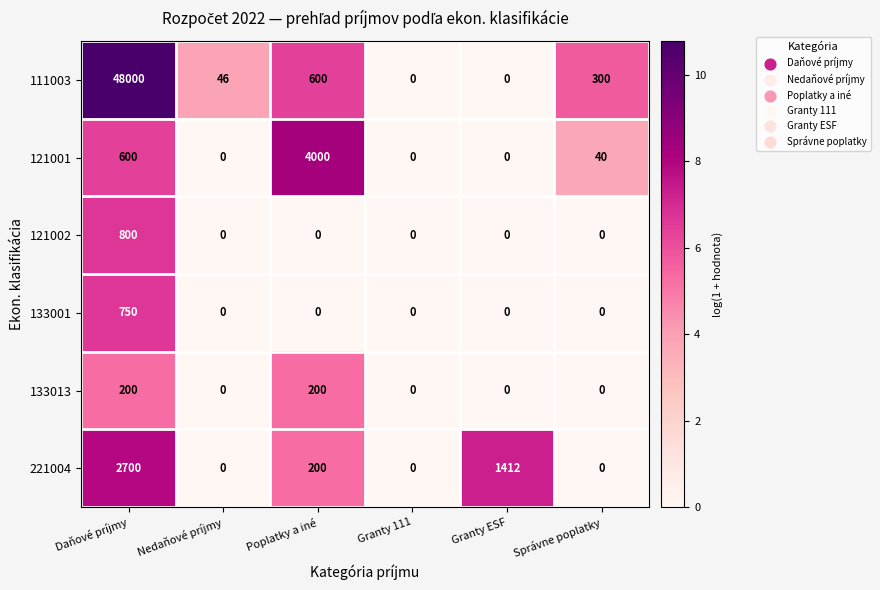

What is the difference between the highest and lowest values at Nedaňové príjmy?

46